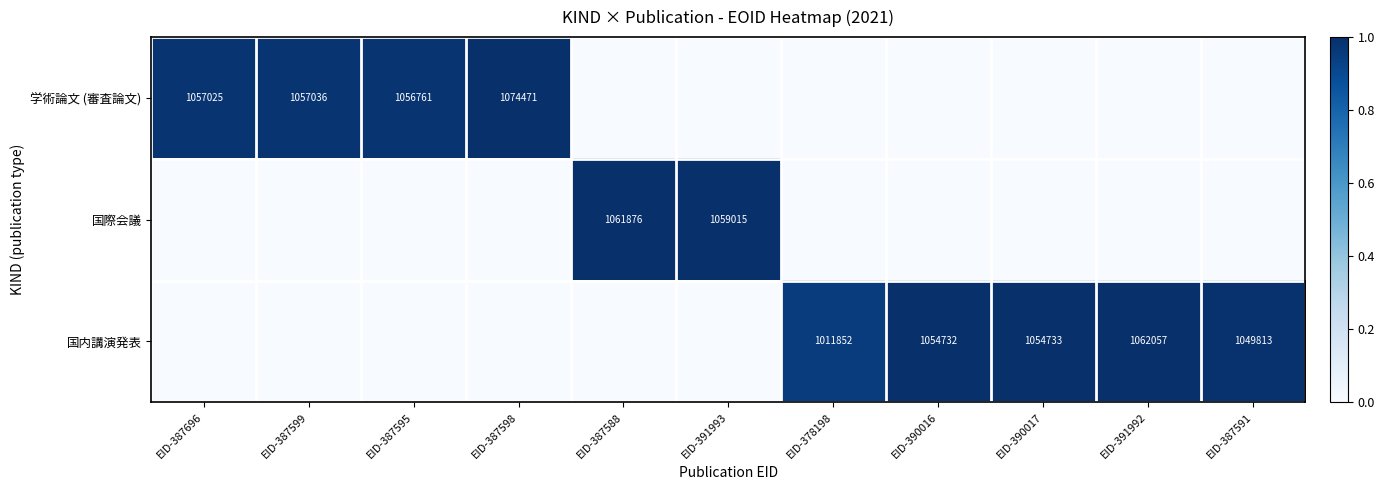

At which category is the sum across all series the highest?

EID-387598